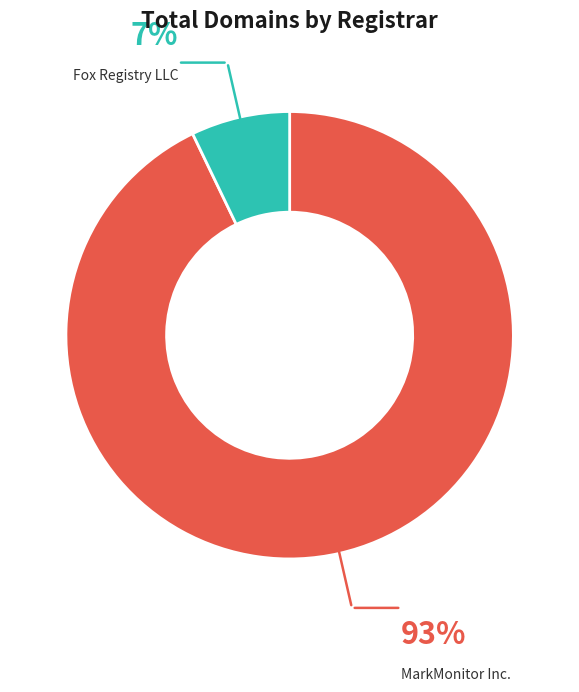

What is the ratio of the value at Fox Registry LLC to the value at MarkMonitor Inc.?

0.1